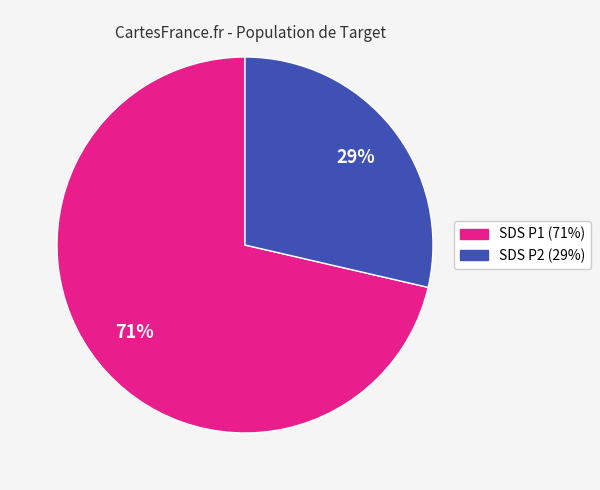

Is there any slice that represents more than half of the pie?

Yes